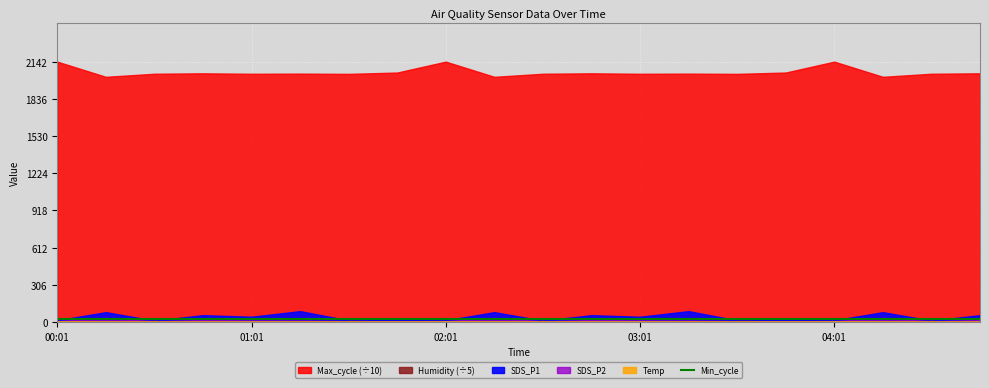

The value of Temp at 00:46 is 2.5. True or false?

True